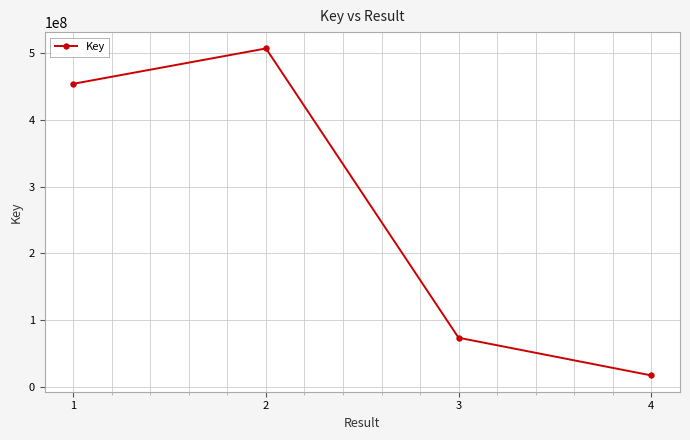

List the labels in order of value, largest first.

2, 1, 3, 4